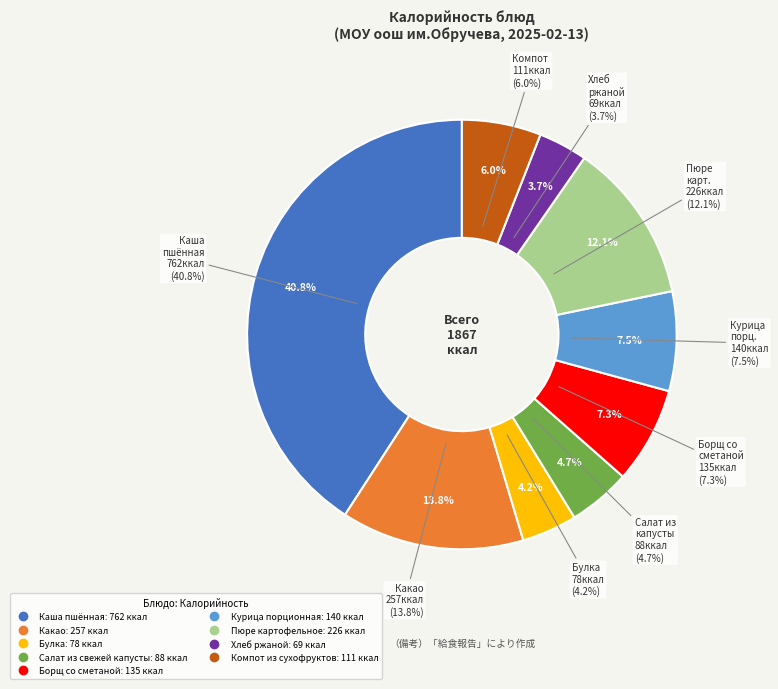

Does Какао represent more than half of the total?

No